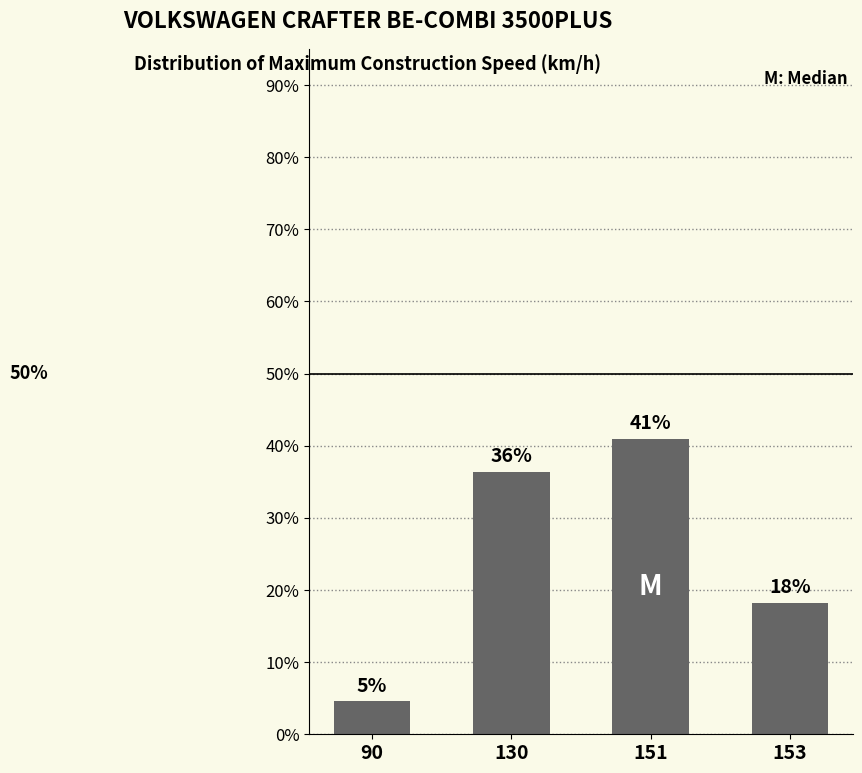

Are the bars horizontal?

No